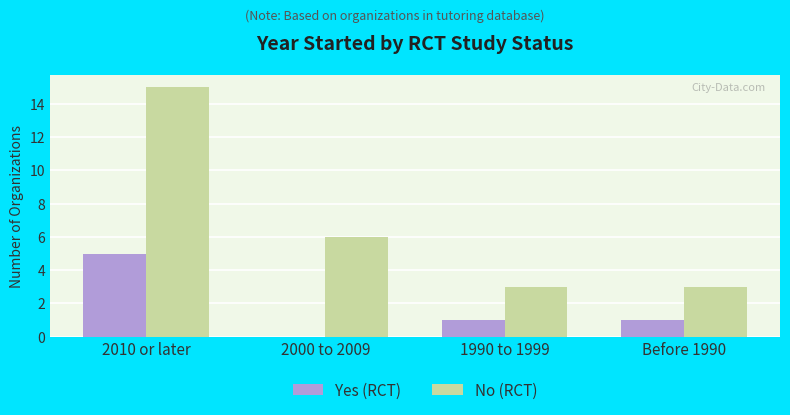

What is the average value of the No (RCT) series?

7